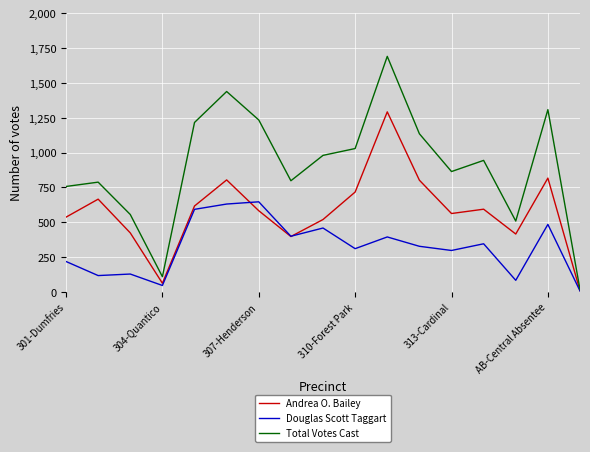

What is the sum of all Andrea O. Bailey values?

9823